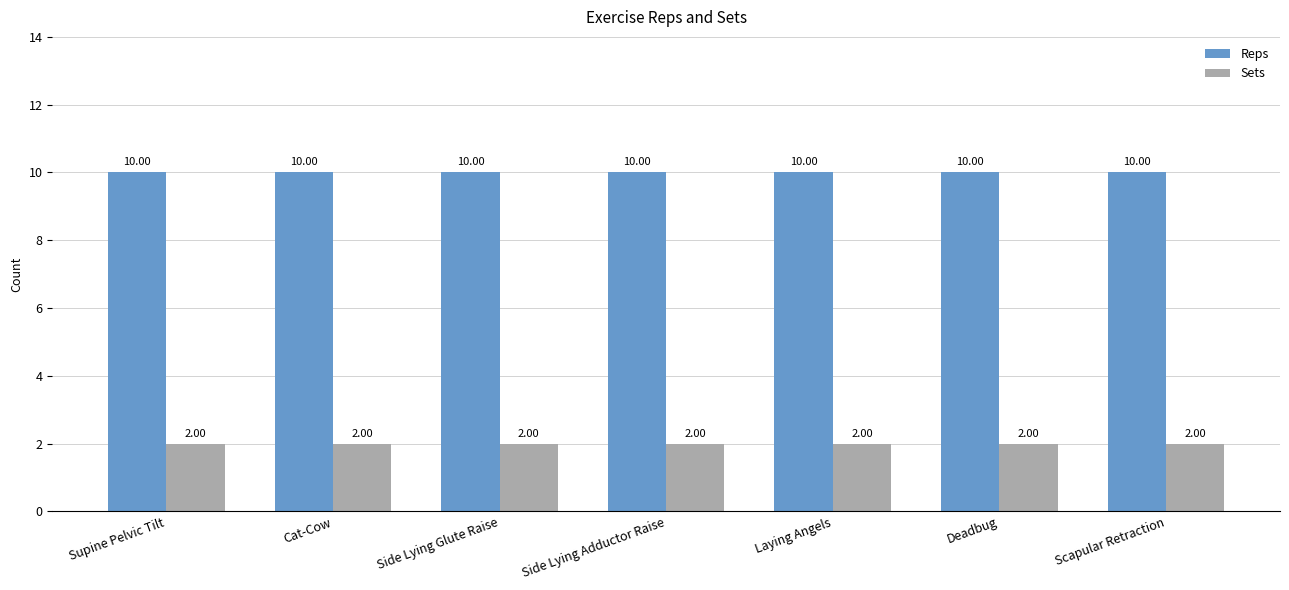

What is the difference between the highest and lowest values at Cat-Cow?

8